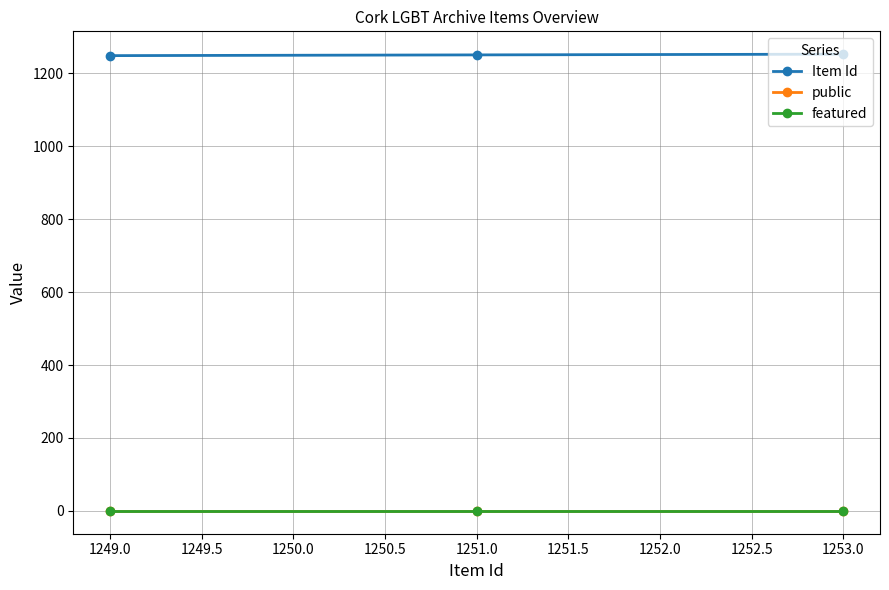

At how many categories does at least one series exceed 286?

3